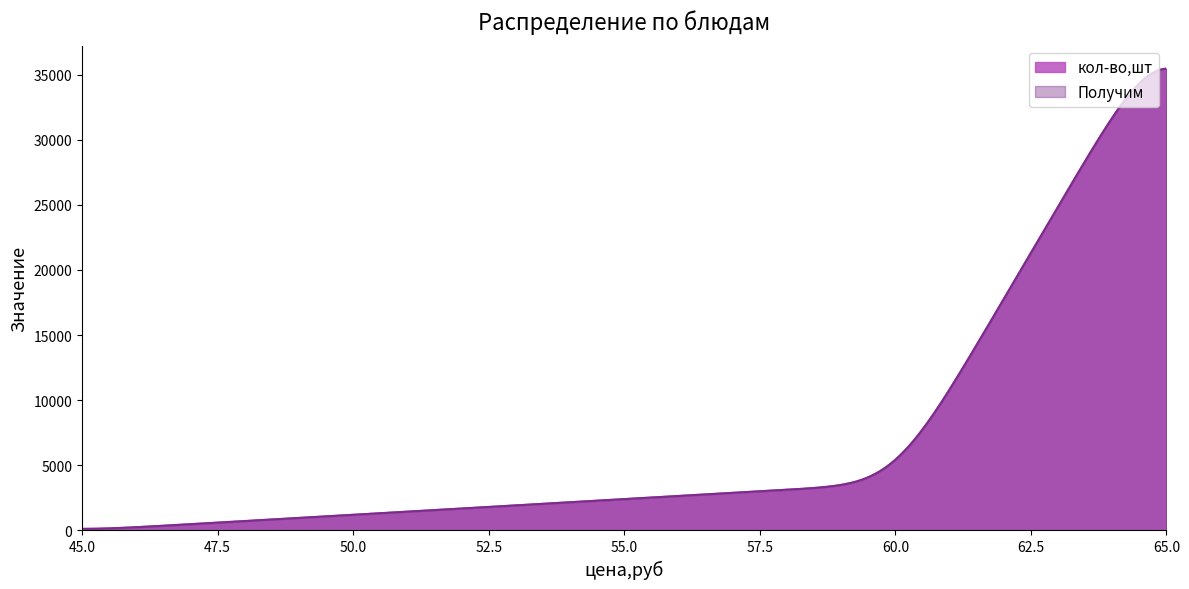

Does the chart have visible grid lines?

No